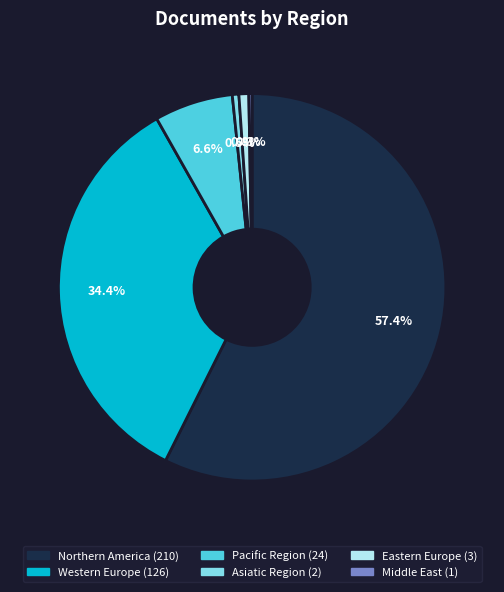

What percentage is the Pacific Region slice, to the nearest percent?

7%